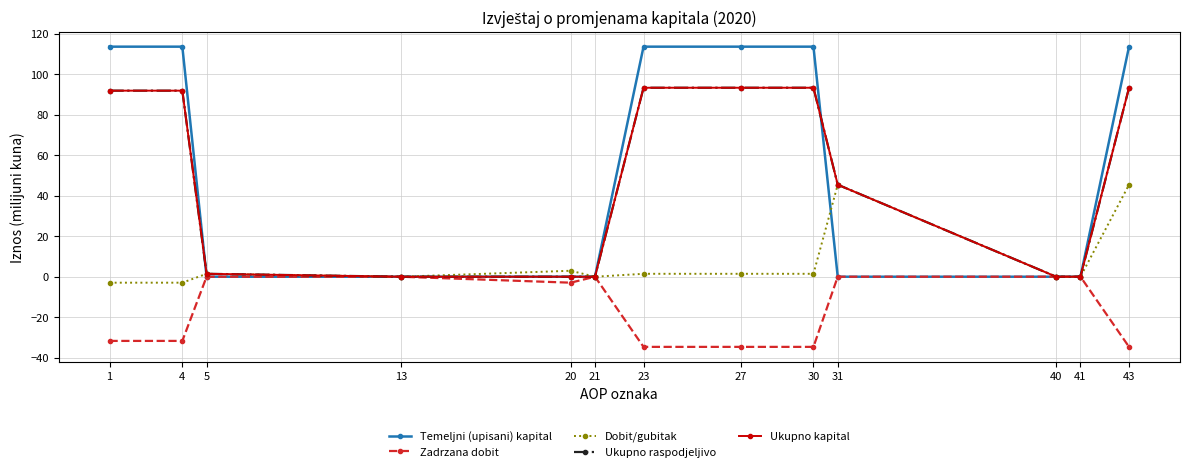

Reading left to right, what are all the values shown in this chart?

Temeljni (upisani) kapital: 1=113.5	4=113.5	5=0.0	13=0.0	20=0.0	21=0.0	23=113.5	27=113.5	30=113.5	31=0.0	40=0.0	41=0.0	43=113.5
Zadrzana dobit: 1=-31.7	4=-31.7	5=0.0	13=0.0	20=-2.9	21=0.0	23=-34.6	27=-34.6	30=-34.6	31=0.0	40=0.0	41=0.0	43=-34.6
Dobit/gubitak: 1=-2.9	4=-2.9	5=1.4	13=0.0	20=2.9	21=0.0	23=1.4	27=1.4	30=1.4	31=45.4	40=0.0	41=0.0	43=45.4
Ukupno raspodjeljivo: 1=91.8	4=91.8	5=1.4	13=0.0	20=0.0	21=0.0	23=93.2	27=93.2	30=93.2	31=45.4	40=0.0	41=0.0	43=93.2
Ukupno kapital: 1=91.8	4=91.8	5=1.4	13=0.0	20=0.0	21=0.0	23=93.2	27=93.2	30=93.2	31=45.4	40=0.0	41=0.0	43=93.2